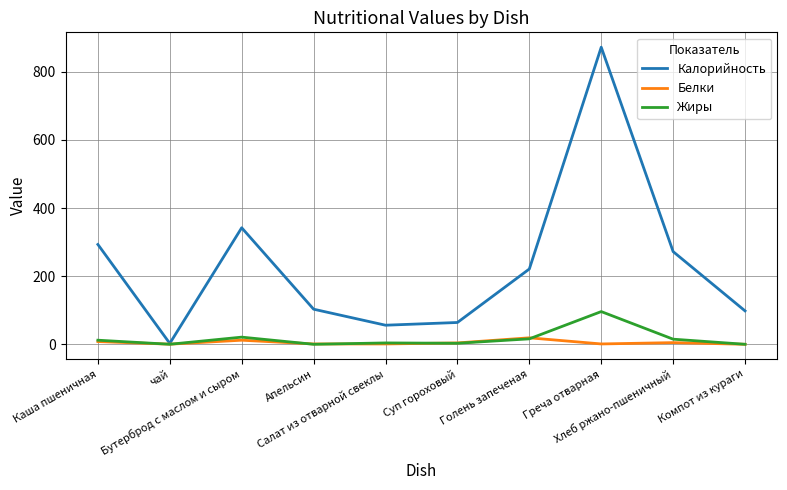

Rank the series by their maximum value, from lowest to highest.

Белки, Жиры, Калорийность